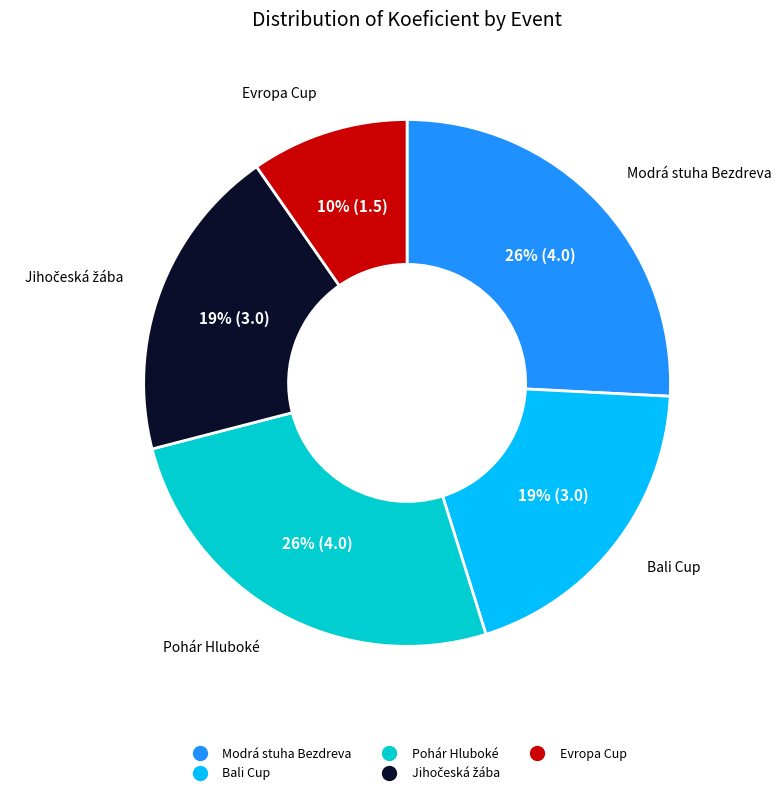

Between Modrá stuha Bezdreva and Evropa Cup, which is larger?

Modrá stuha Bezdreva